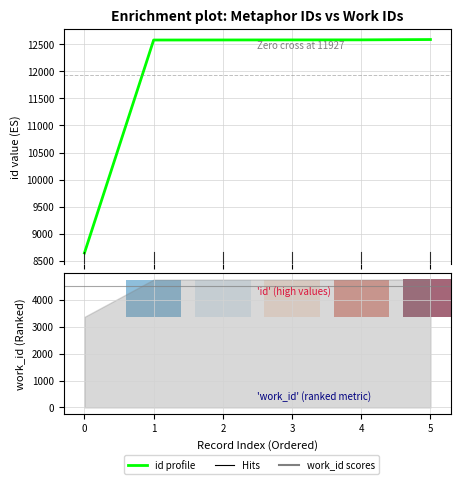

What is the change in value from 0 to 3?

+3941